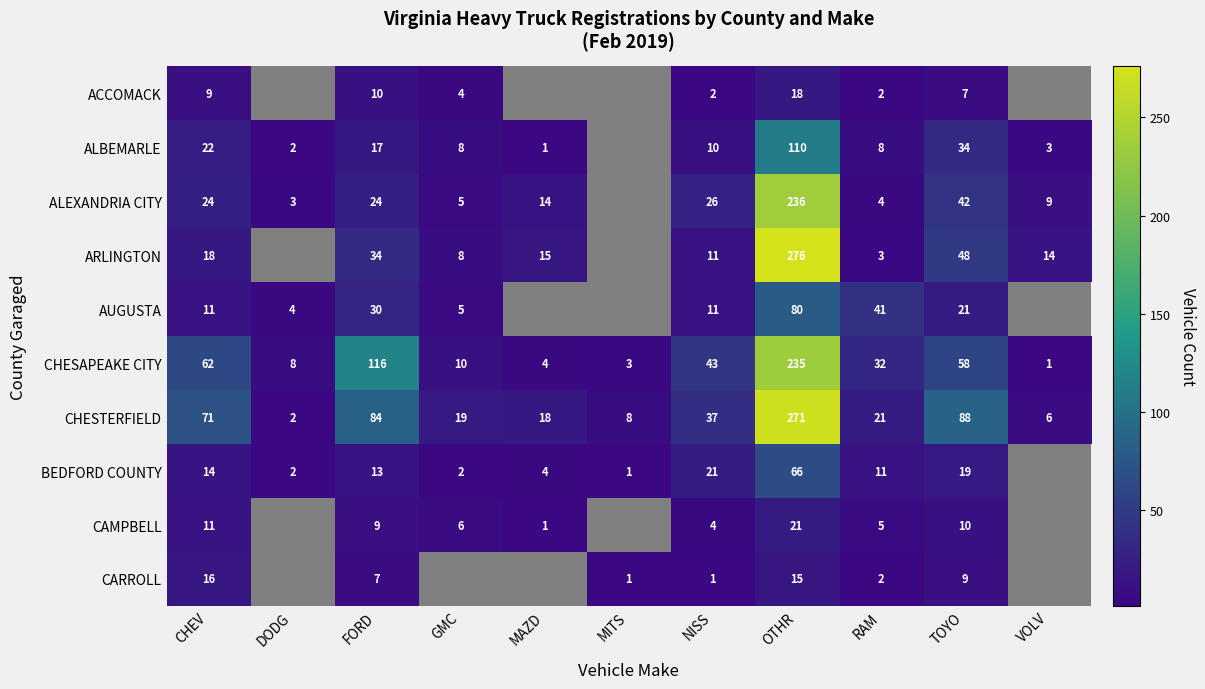

The CAMPBELL series shows 21 at OTHR. True or false?

True